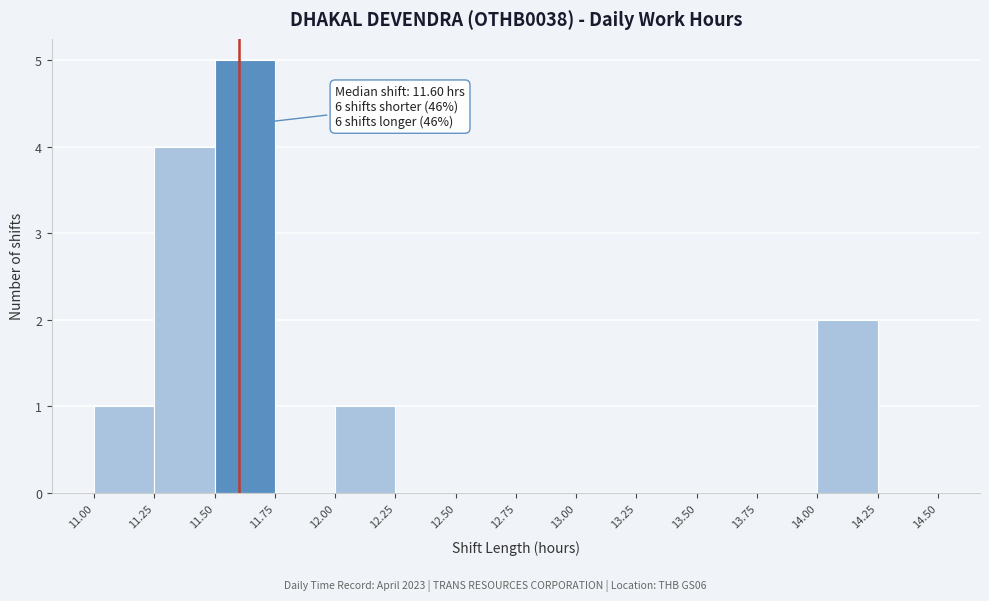

Which range on the x-axis has the tallest bar?

11.50 to 11.75